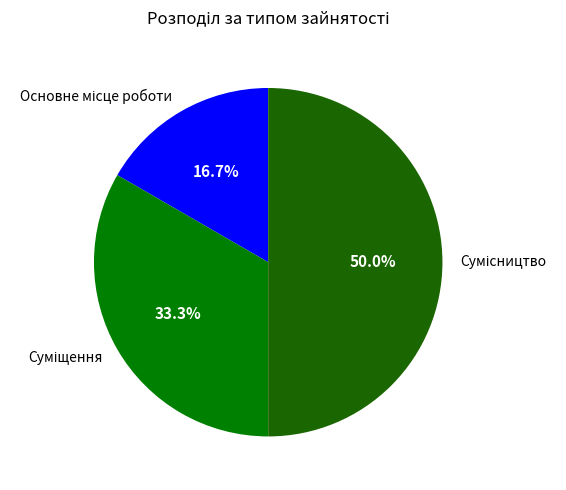

Which category has the smallest portion of the pie?

Основне місце роботи